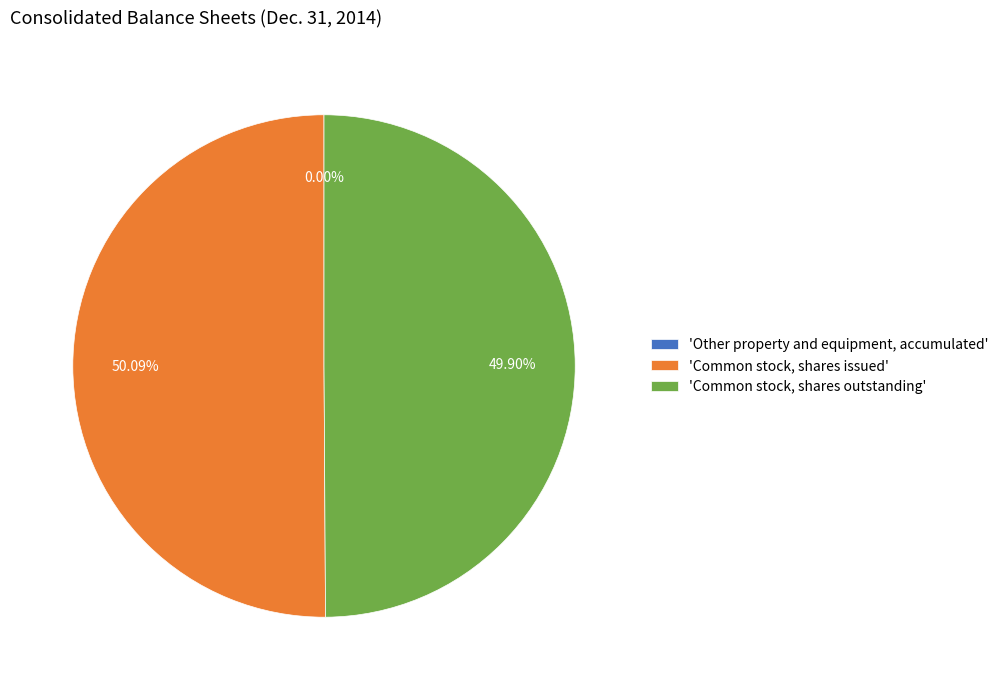

Approximately how many times larger is the value at 'Common stock, shares issued' compared to 'Common stock, shares outstanding'?

1.0